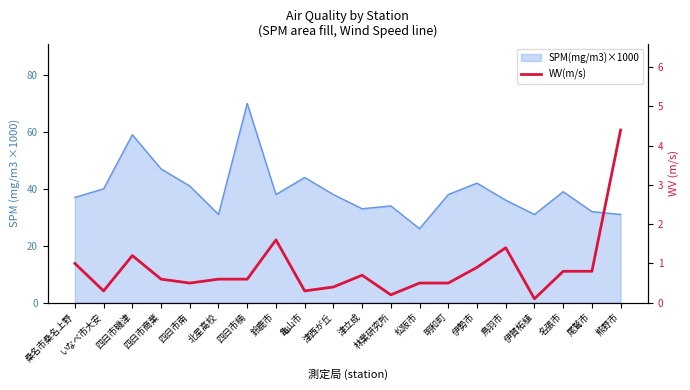

What is the difference between the values at 名張市 and 四日市楠?

0.2